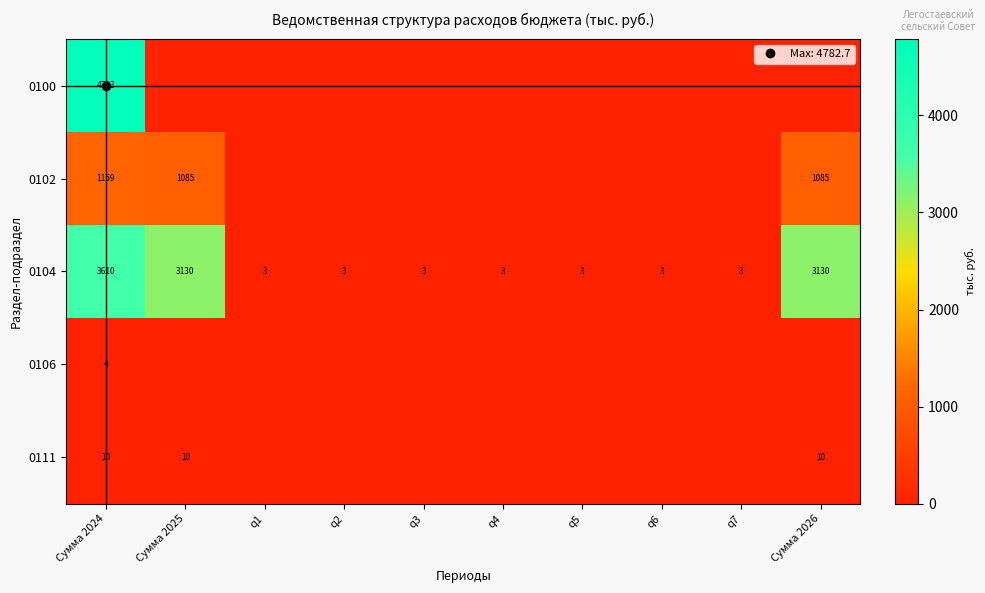

Between q5 and q7, which series saw the biggest shift?

0100